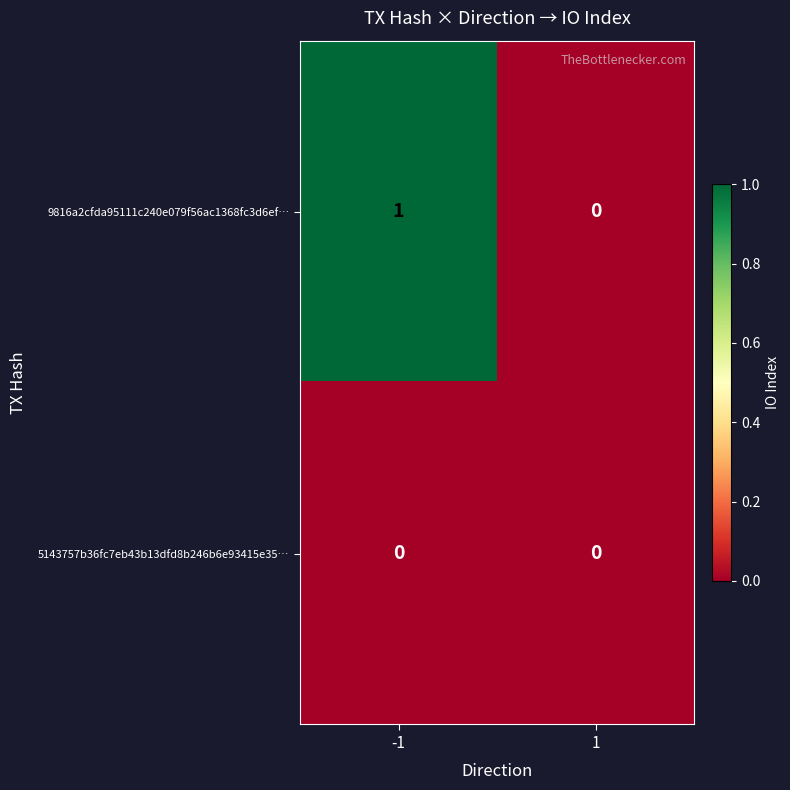

Which label corresponds to the largest value in the chart?

-1